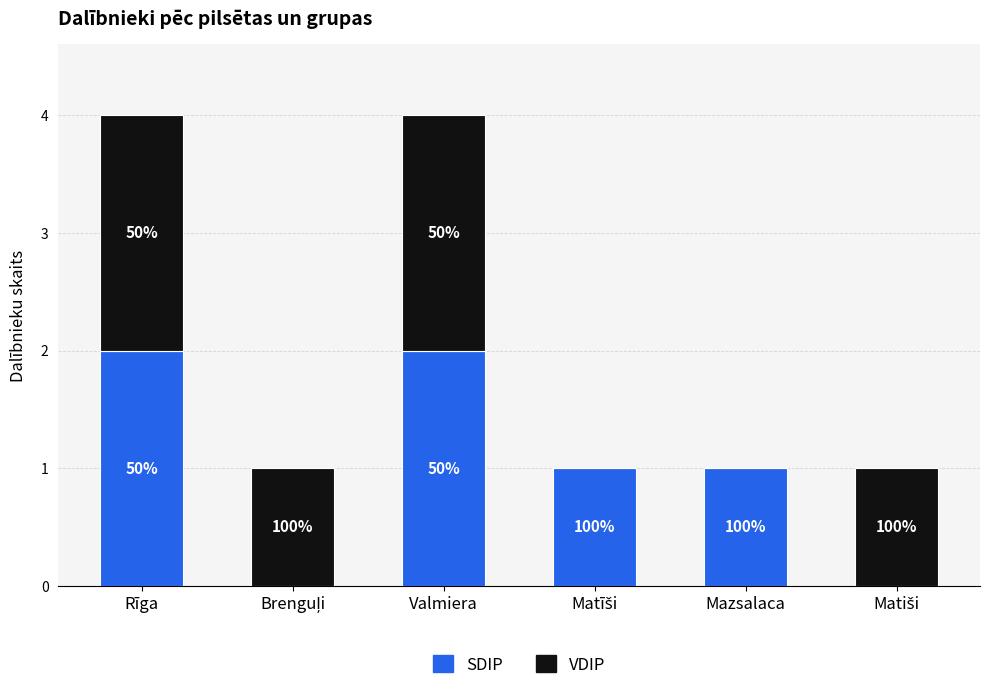

What is the maximum value for SDIP?

2